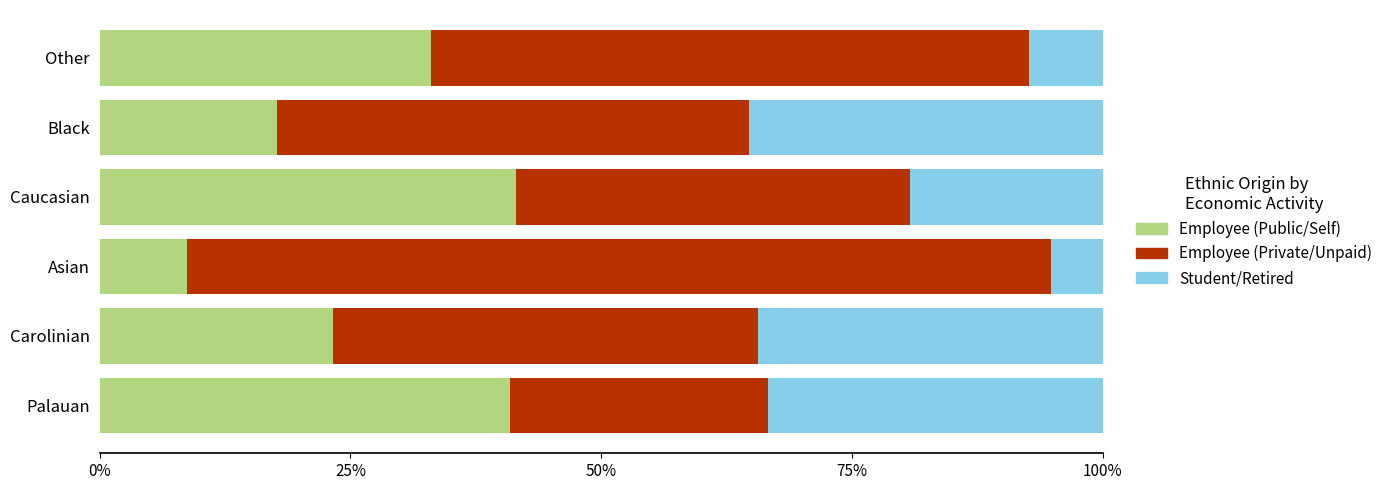

What is the total value across all series at Palauan?

100.0